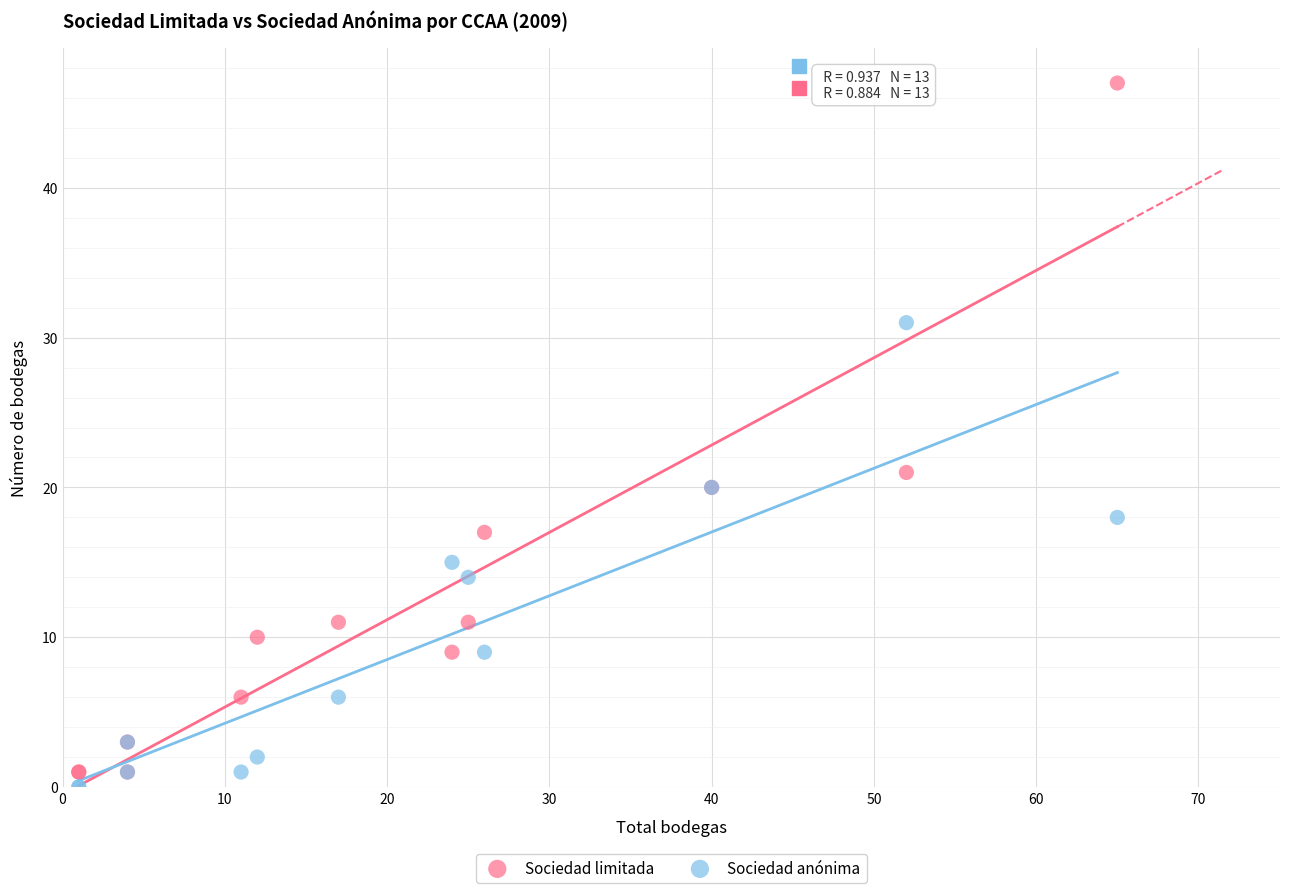

What are all the series names shown in the legend?

Sociedad limitada, Sociedad anónima